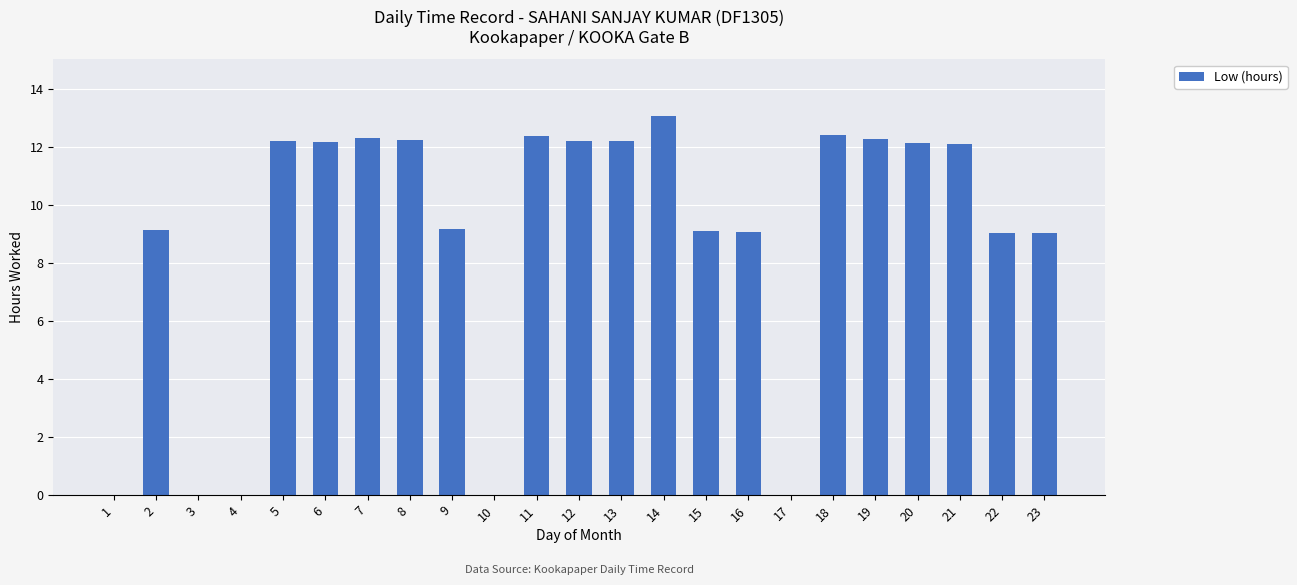

What is the sum of the values at 6 and 18?

24.6